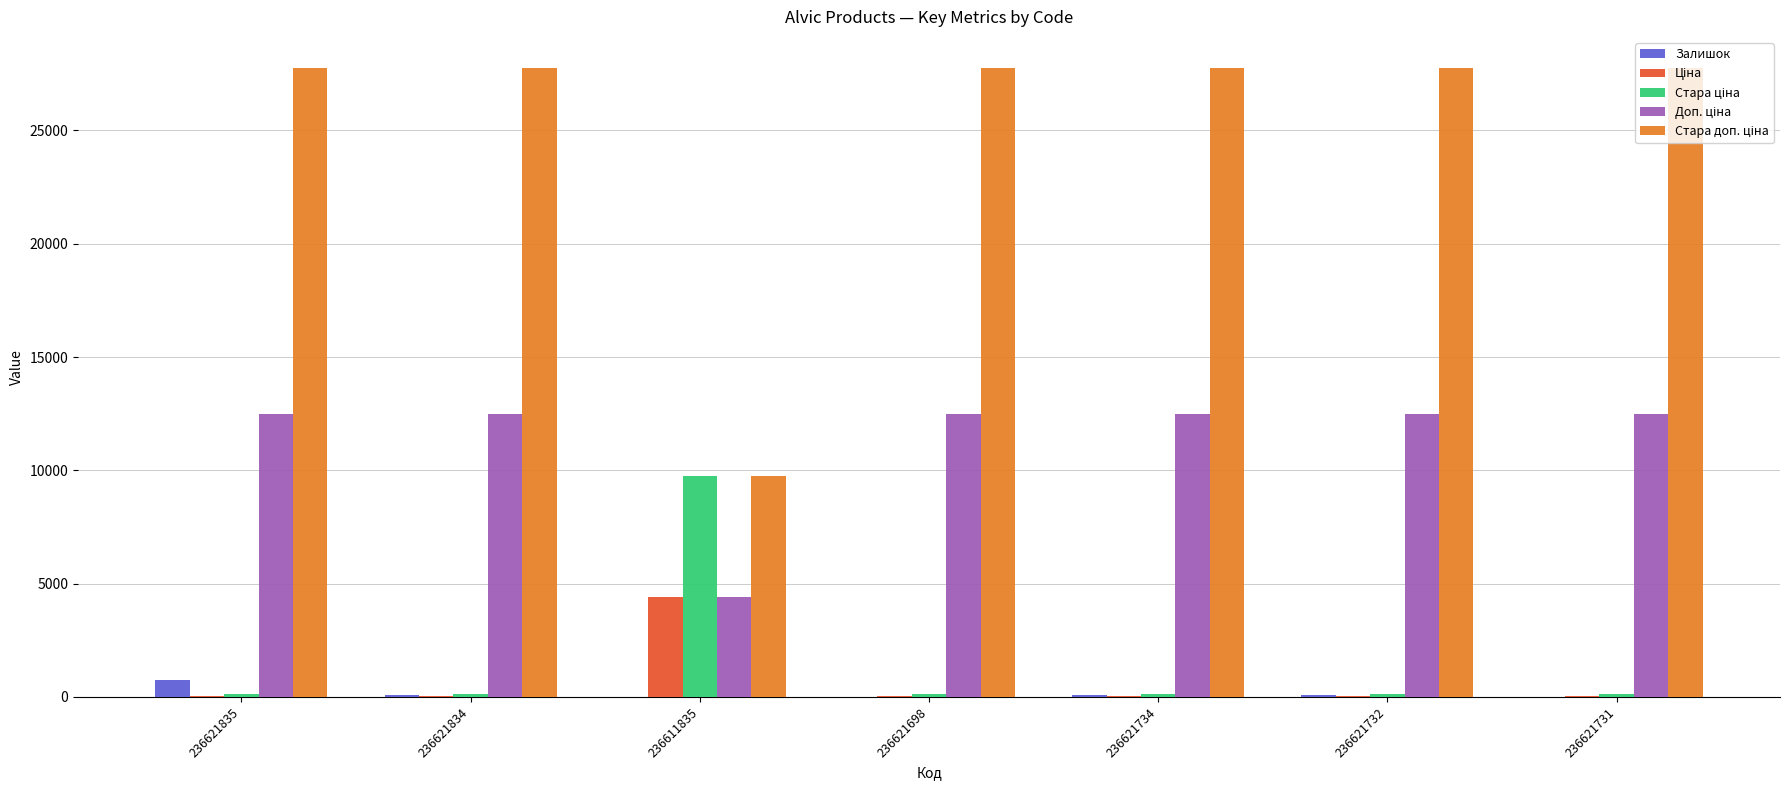

Between 236621734 and 236621731, which is larger?

236621734